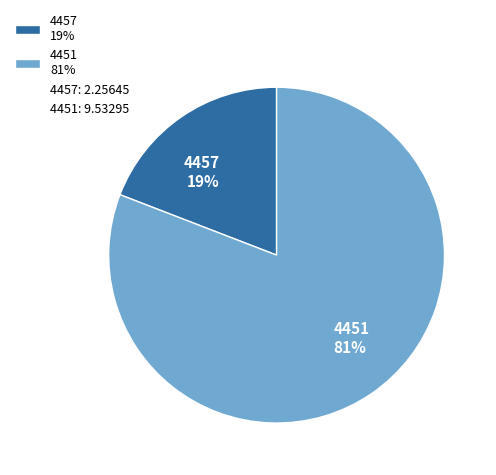

True or false: 4451 accounts for 95% of the total.

False